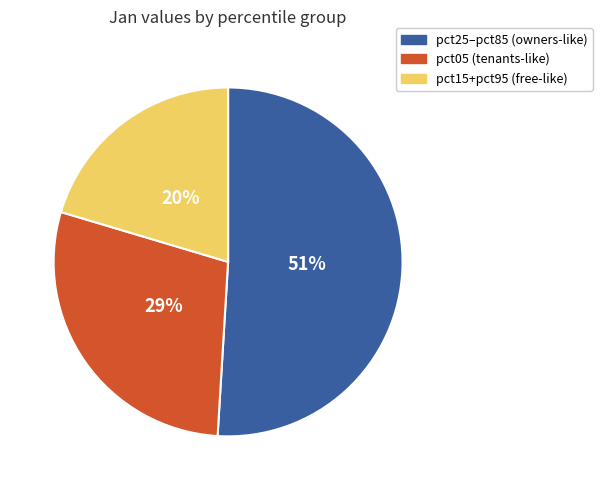

To the nearest percent, what is the combined percentage of pct15+pct95 (free-like) and pct05 (tenants-like)?

49%